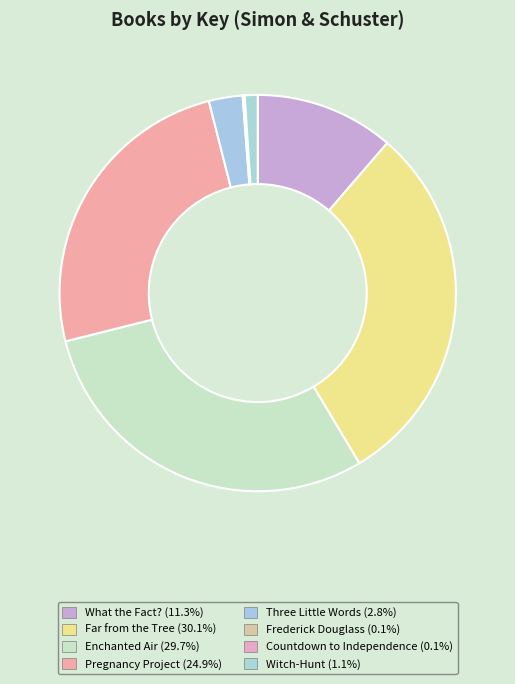

Is it true that Witch-Hunt is 11% of the pie?

False